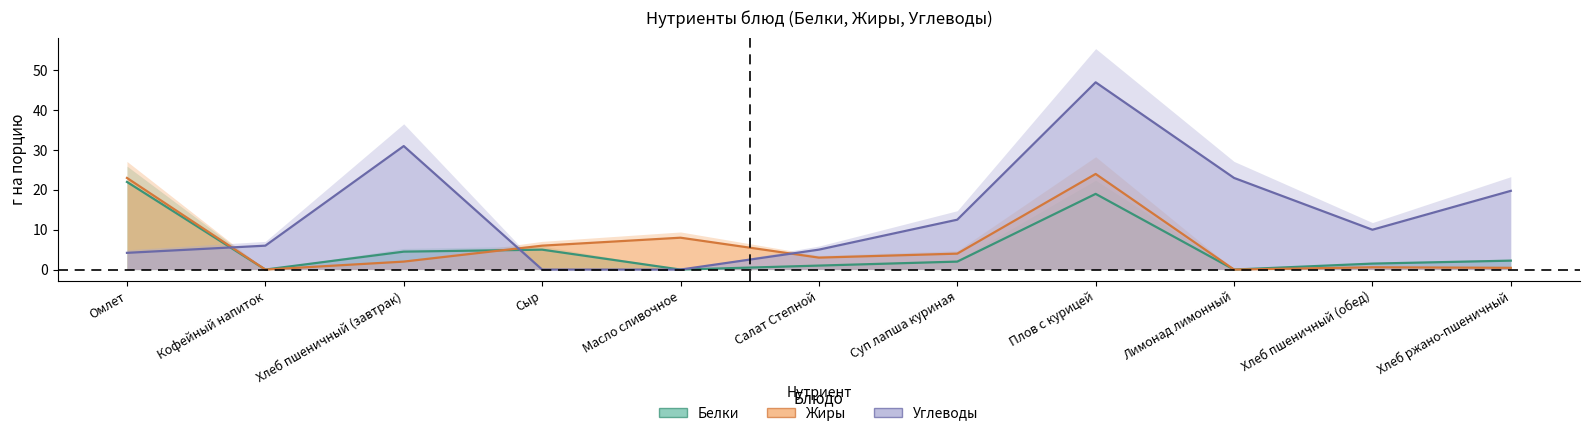

Which category has the highest value in the Белки series?

Омлет